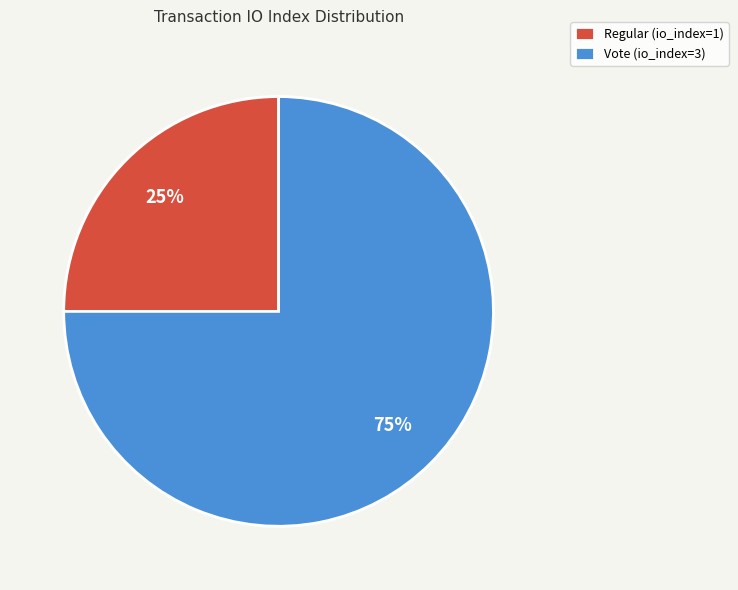

To the nearest percent, what percentage of the pie is Regular (io_index=1)?

25%